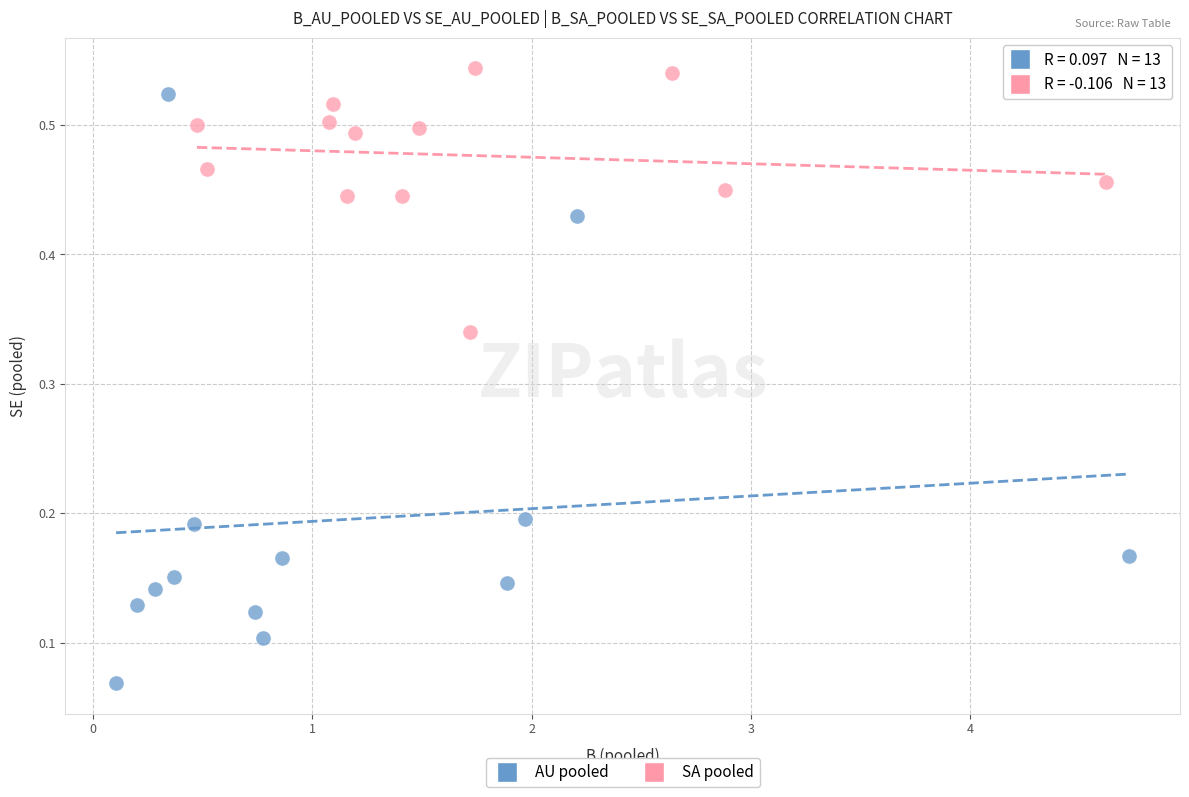

Which series reaches the maximum Y coordinate?

SA pooled